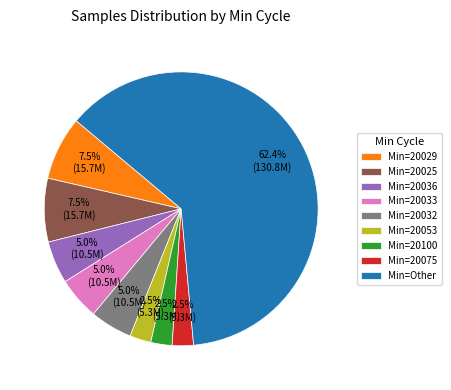

What is the largest slice in the pie chart?

Min=Other